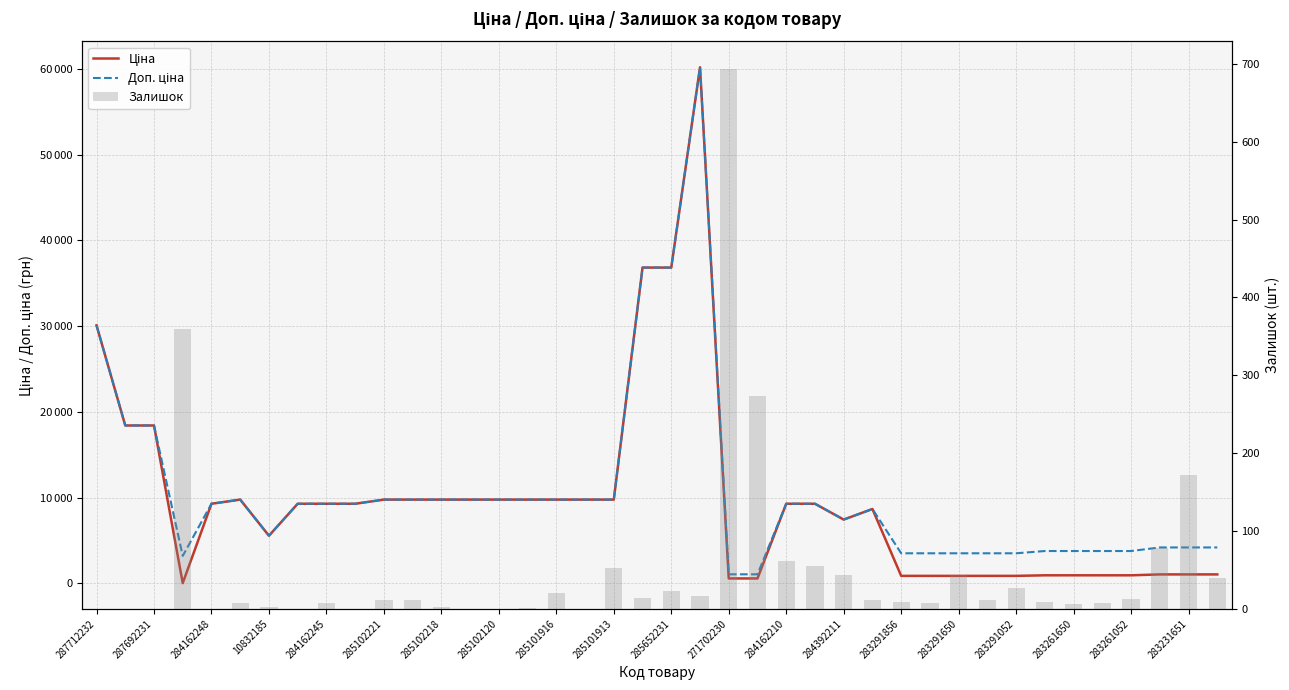

Rank the series at 285102120 from lowest to highest value.

Залишок, Ціна, Доп. ціна